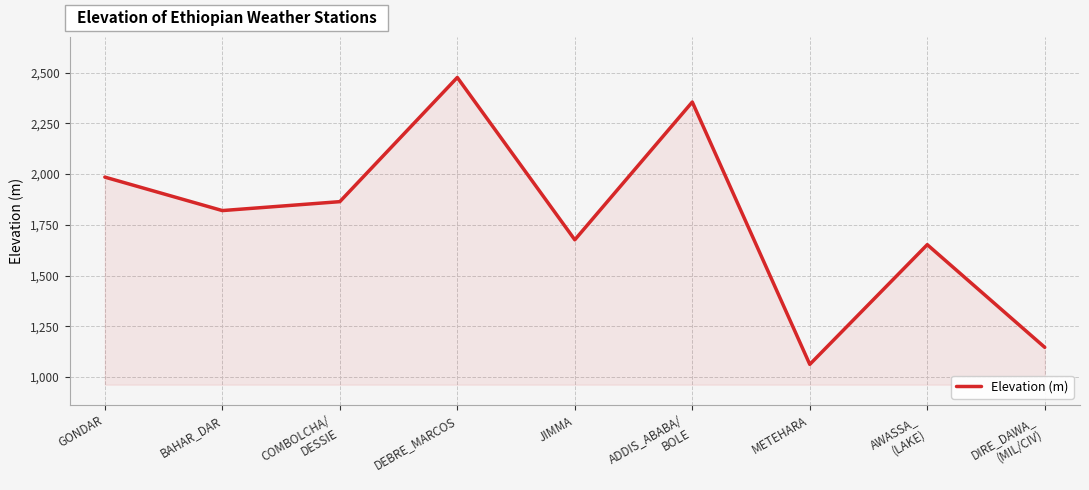

The value at ADDIS_ABABA/
BOLE is 2355. True or false?

True